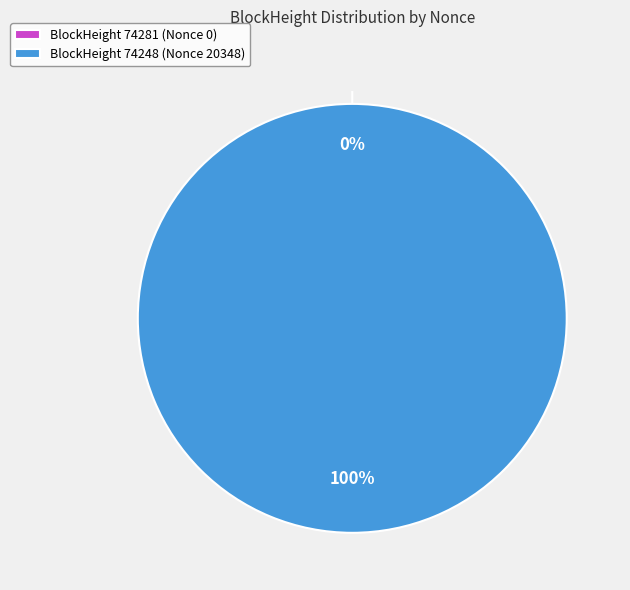

To the nearest percent, what is the difference between the largest and smallest slice percentages?

100%